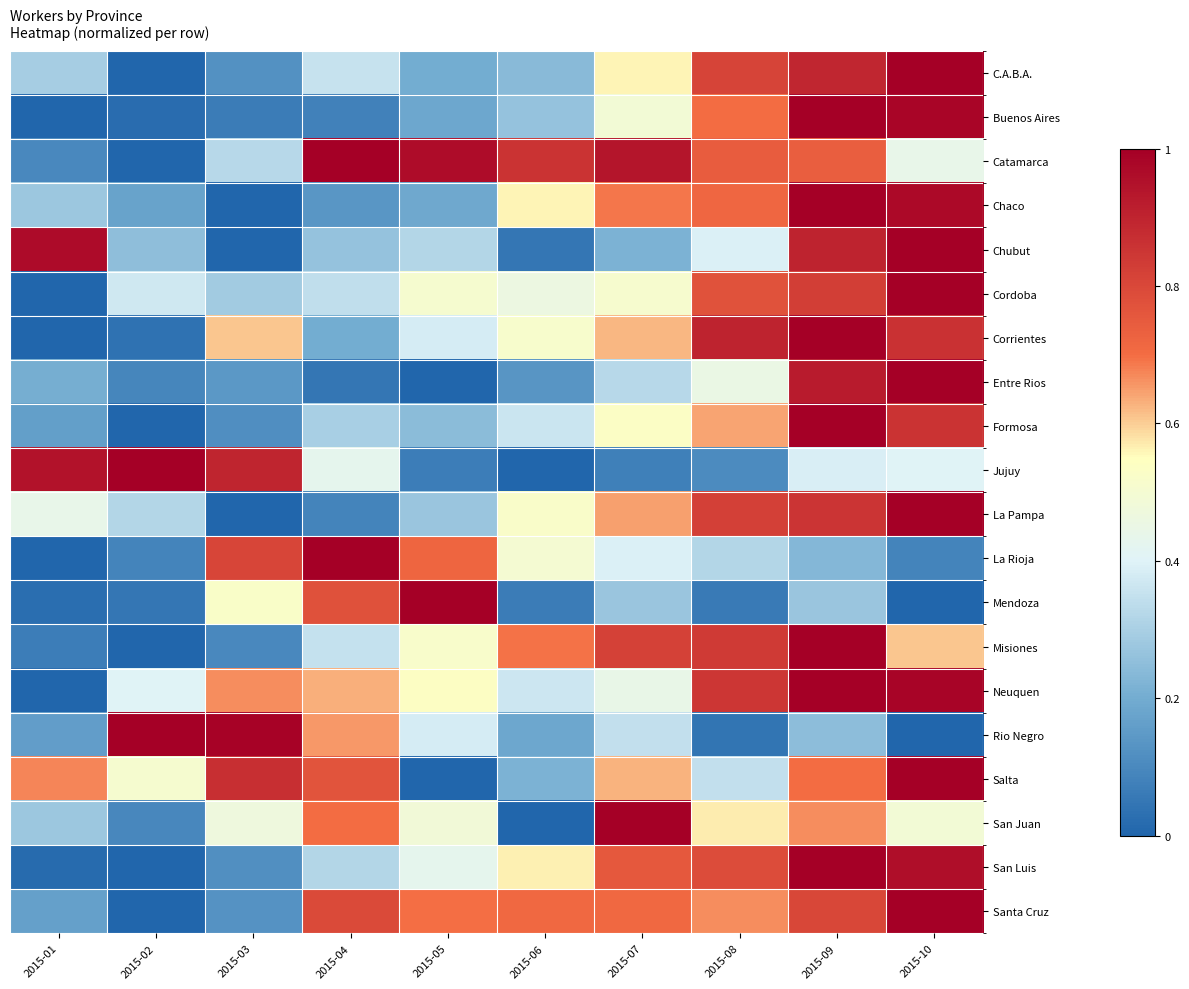

Reading left to right, transcribe all the data shown in this chart.

C.A.B.A.: 2015-01=0.3	2015-02=0.0	2015-03=0.1	2015-04=0.4	2015-05=0.2	2015-06=0.2	2015-07=0.6	2015-08=0.8	2015-09=0.9	2015-10=1.0
Buenos Aires: 2015-01=0.0	2015-02=0.0	2015-03=0.1	2015-04=0.1	2015-05=0.2	2015-06=0.3	2015-07=0.5	2015-08=0.7	2015-09=1.0	2015-10=1.0
Catamarca: 2015-01=0.1	2015-02=0.0	2015-03=0.3	2015-04=1.0	2015-05=1.0	2015-06=0.9	2015-07=0.9	2015-08=0.7	2015-09=0.7	2015-10=0.4
Chaco: 2015-01=0.3	2015-02=0.2	2015-03=0.0	2015-04=0.1	2015-05=0.2	2015-06=0.6	2015-07=0.7	2015-08=0.7	2015-09=1.0	2015-10=1.0
Chubut: 2015-01=1.0	2015-02=0.3	2015-03=0.0	2015-04=0.3	2015-05=0.3	2015-06=0.0	2015-07=0.2	2015-08=0.4	2015-09=0.9	2015-10=1.0
Cordoba: 2015-01=0.0	2015-02=0.4	2015-03=0.3	2015-04=0.3	2015-05=0.5	2015-06=0.5	2015-07=0.5	2015-08=0.8	2015-09=0.8	2015-10=1.0
Corrientes: 2015-01=0.0	2015-02=0.0	2015-03=0.6	2015-04=0.2	2015-05=0.4	2015-06=0.5	2015-07=0.6	2015-08=0.9	2015-09=1.0	2015-10=0.9
Entre Rios: 2015-01=0.2	2015-02=0.1	2015-03=0.1	2015-04=0.0	2015-05=0.0	2015-06=0.1	2015-07=0.3	2015-08=0.5	2015-09=0.9	2015-10=1.0
Formosa: 2015-01=0.2	2015-02=0.0	2015-03=0.1	2015-04=0.3	2015-05=0.2	2015-06=0.4	2015-07=0.5	2015-08=0.6	2015-09=1.0	2015-10=0.9
Jujuy: 2015-01=0.9	2015-02=1.0	2015-03=0.9	2015-04=0.4	2015-05=0.1	2015-06=0.0	2015-07=0.1	2015-08=0.1	2015-09=0.4	2015-10=0.4
La Pampa: 2015-01=0.4	2015-02=0.3	2015-03=0.0	2015-04=0.1	2015-05=0.3	2015-06=0.5	2015-07=0.6	2015-08=0.8	2015-09=0.9	2015-10=1.0
La Rioja: 2015-01=0.0	2015-02=0.1	2015-03=0.8	2015-04=1.0	2015-05=0.7	2015-06=0.5	2015-07=0.4	2015-08=0.3	2015-09=0.2	2015-10=0.1
Mendoza: 2015-01=0.0	2015-02=0.0	2015-03=0.5	2015-04=0.8	2015-05=1.0	2015-06=0.1	2015-07=0.3	2015-08=0.1	2015-09=0.3	2015-10=0.0
Misiones: 2015-01=0.1	2015-02=0.0	2015-03=0.1	2015-04=0.3	2015-05=0.5	2015-06=0.7	2015-07=0.8	2015-08=0.8	2015-09=1.0	2015-10=0.6
Neuquen: 2015-01=0.0	2015-02=0.4	2015-03=0.7	2015-04=0.6	2015-05=0.5	2015-06=0.4	2015-07=0.4	2015-08=0.9	2015-09=1.0	2015-10=1.0
Rio Negro: 2015-01=0.2	2015-02=1.0	2015-03=1.0	2015-04=0.7	2015-05=0.4	2015-06=0.2	2015-07=0.3	2015-08=0.0	2015-09=0.2	2015-10=0.0
Salta: 2015-01=0.7	2015-02=0.5	2015-03=0.9	2015-04=0.8	2015-05=0.0	2015-06=0.2	2015-07=0.6	2015-08=0.3	2015-09=0.7	2015-10=1.0
San Juan: 2015-01=0.3	2015-02=0.1	2015-03=0.5	2015-04=0.7	2015-05=0.5	2015-06=0.0	2015-07=1.0	2015-08=0.6	2015-09=0.7	2015-10=0.5
San Luis: 2015-01=0.0	2015-02=0.0	2015-03=0.1	2015-04=0.3	2015-05=0.4	2015-06=0.6	2015-07=0.8	2015-08=0.8	2015-09=1.0	2015-10=1.0
Santa Cruz: 2015-01=0.2	2015-02=0.0	2015-03=0.1	2015-04=0.8	2015-05=0.7	2015-06=0.7	2015-07=0.7	2015-08=0.7	2015-09=0.8	2015-10=1.0